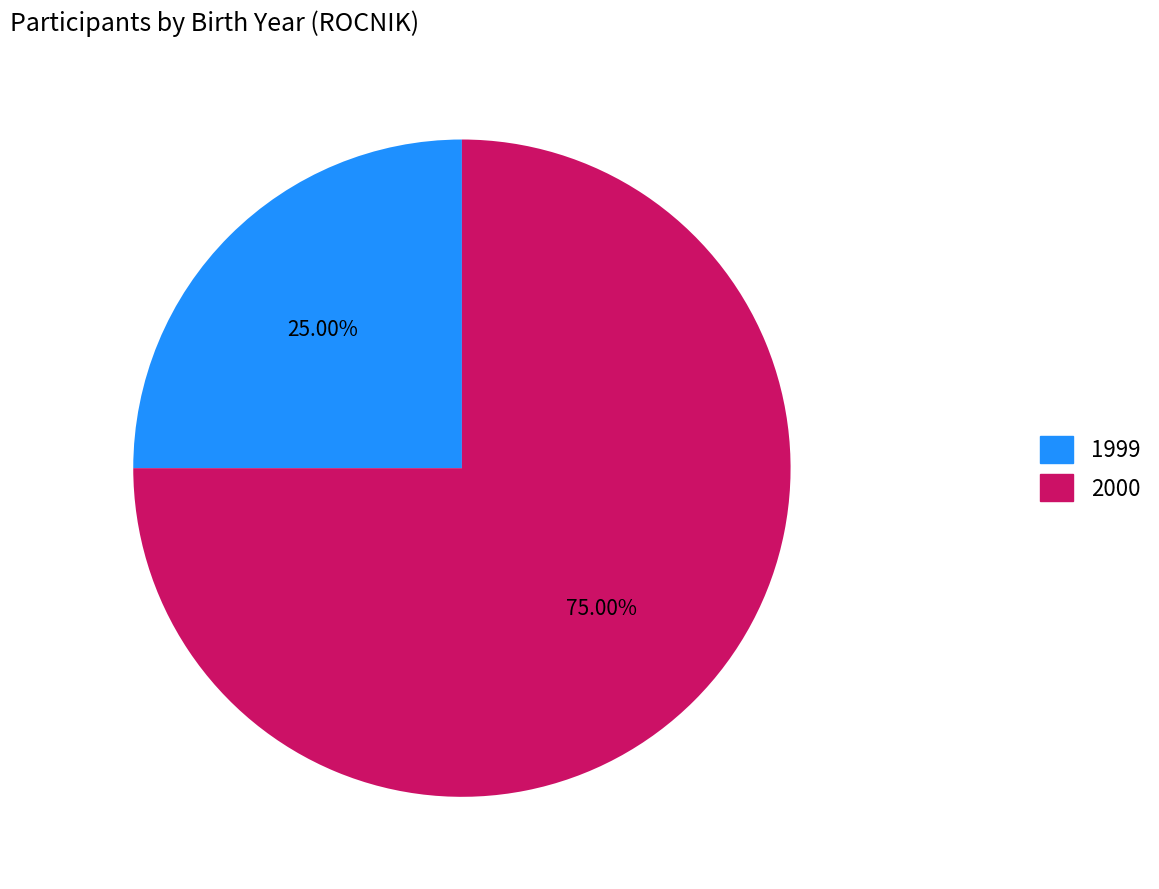

How much of the chart is everything except 1999?

75.0%